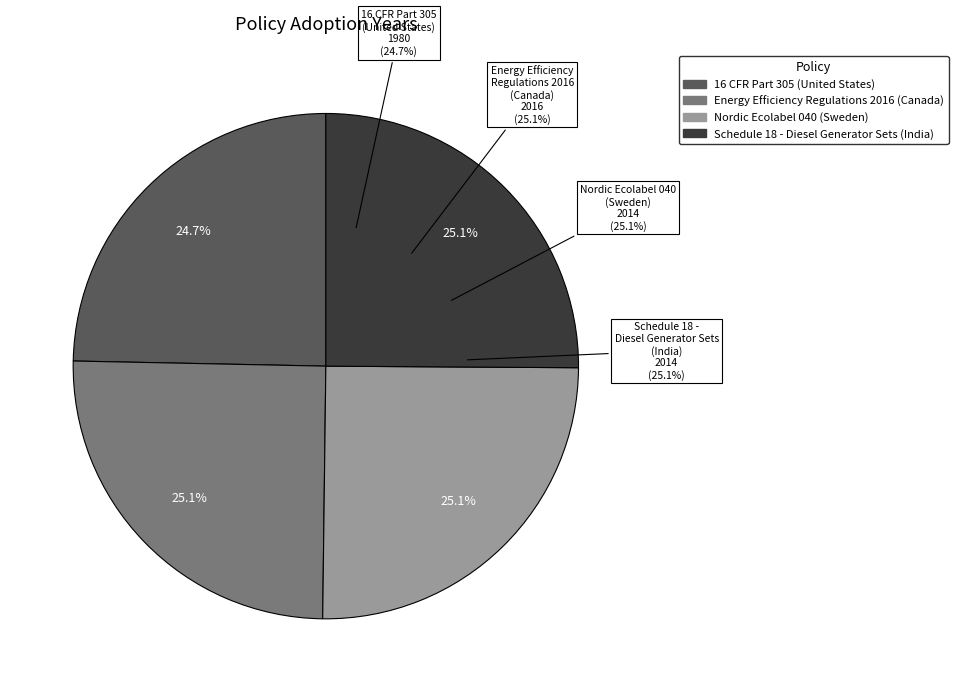

Approximately how many times larger is the value at Nordic Ecolabel 040
(Sweden) compared to Energy Efficiency
Regulations 2016
(Canada)?

1.0